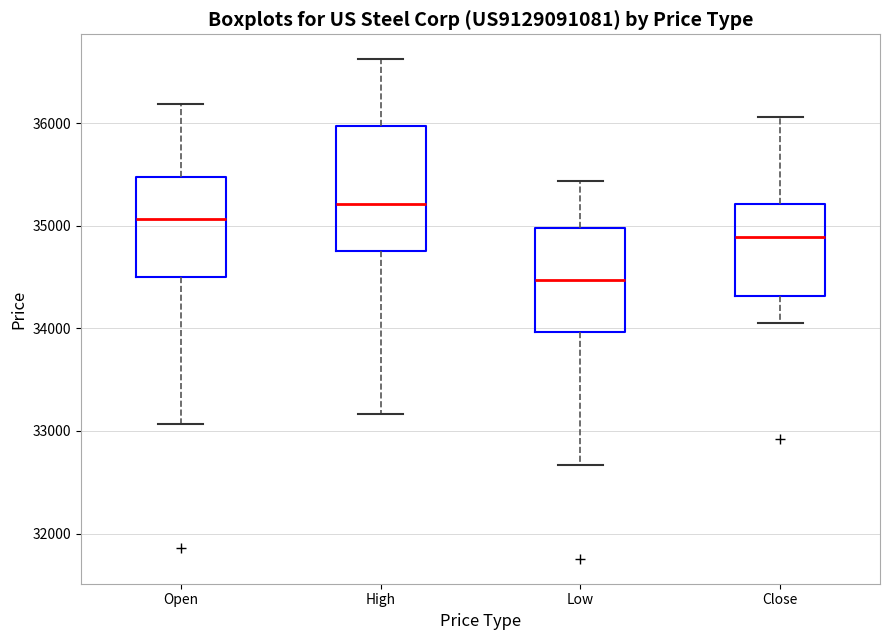

Reading left to right, read every box against the y-axis: the position of its median line, the range the box covers, and the ends of its whiskers. The values are not printed on the chart, so give them approximately, as read against the axis.

Open: median 35100, box 34500 to 35500, whiskers 33100 to 36200
High: median 35200, box 34800 to 36000, whiskers 33200 to 36600
Low: median 34500, box 34000 to 35000, whiskers 32700 to 35400
Close: median 34900, box 34300 to 35200, whiskers 34000 to 36100